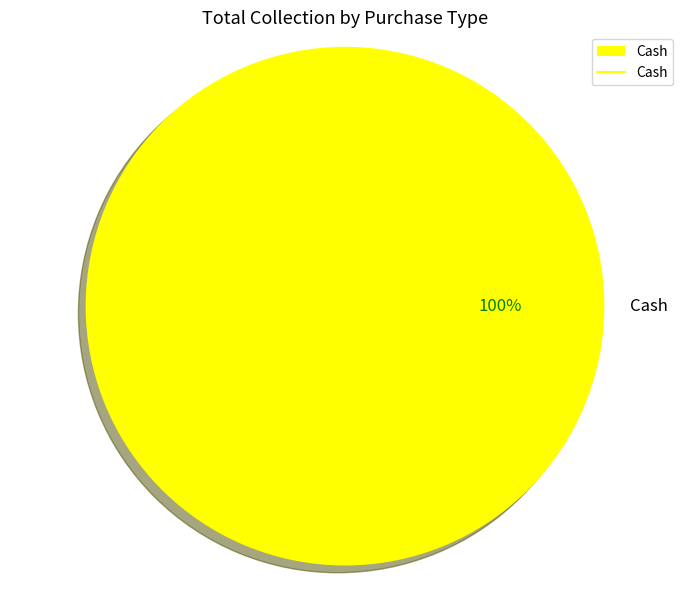

Is it true that Cash is 100% of the pie?

True